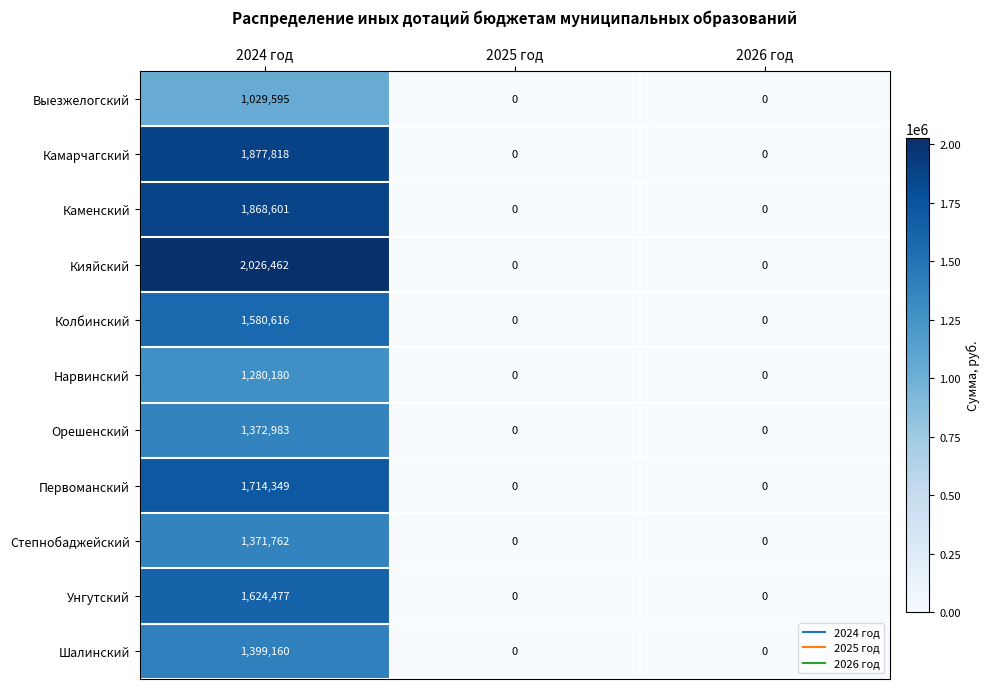

What is the greatest value displayed?

2026462